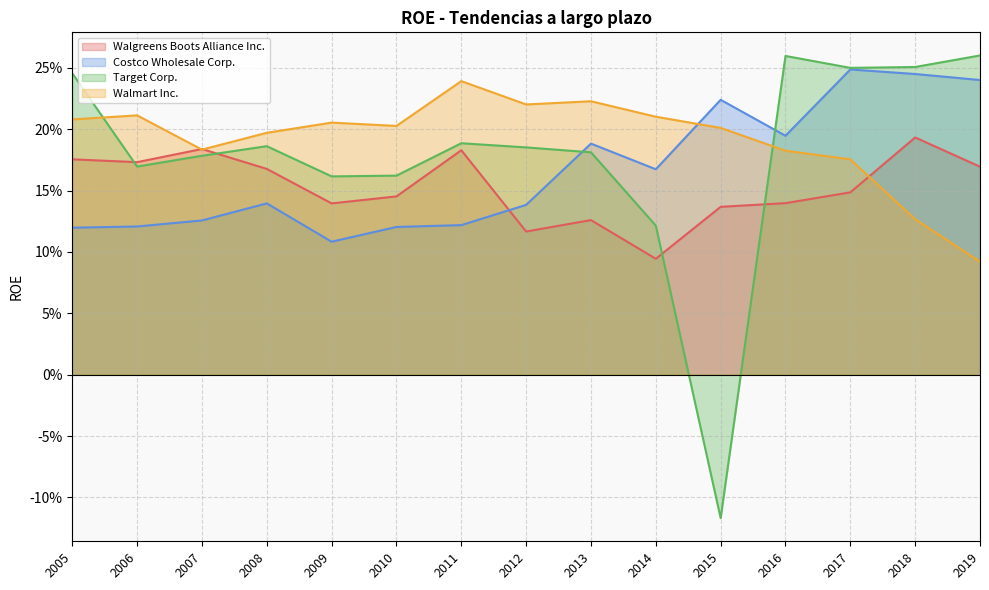

The Walgreens Boots Alliance Inc. series shows 0.1 at 2012. True or false?

True